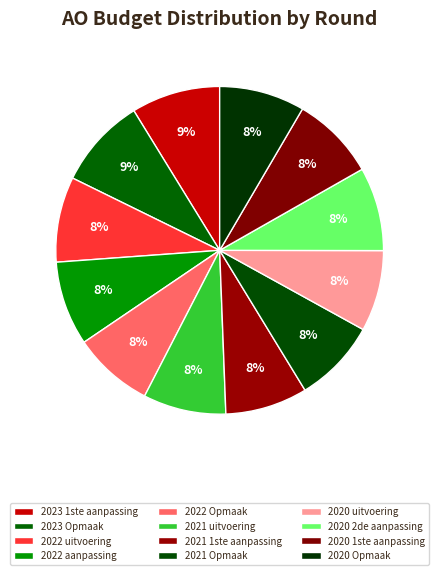

Count the number of slices in the pie.

12